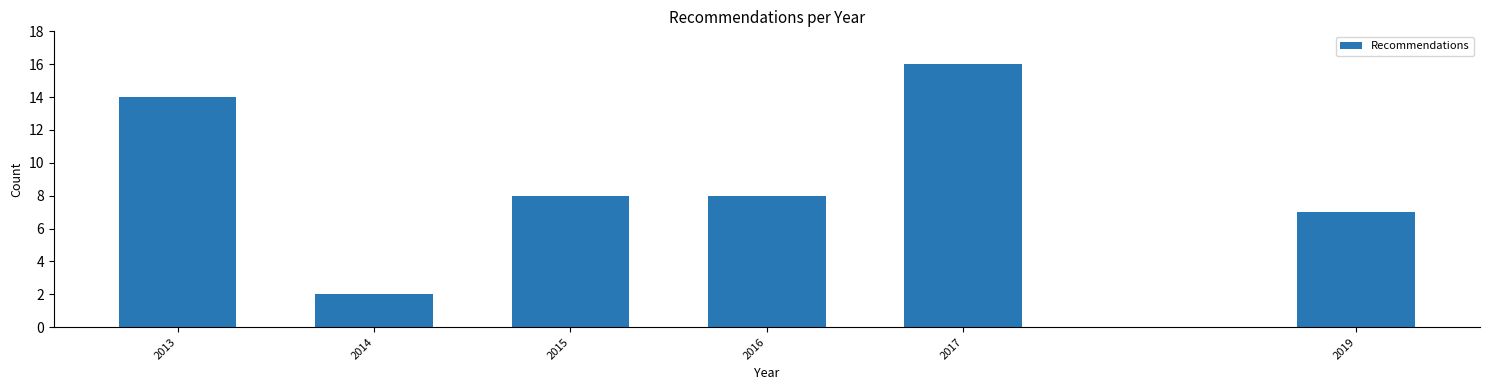

Reading right to left, what are all the values shown in this chart?

2019=7	2017=16	2016=8	2015=8	2014=2	2013=14